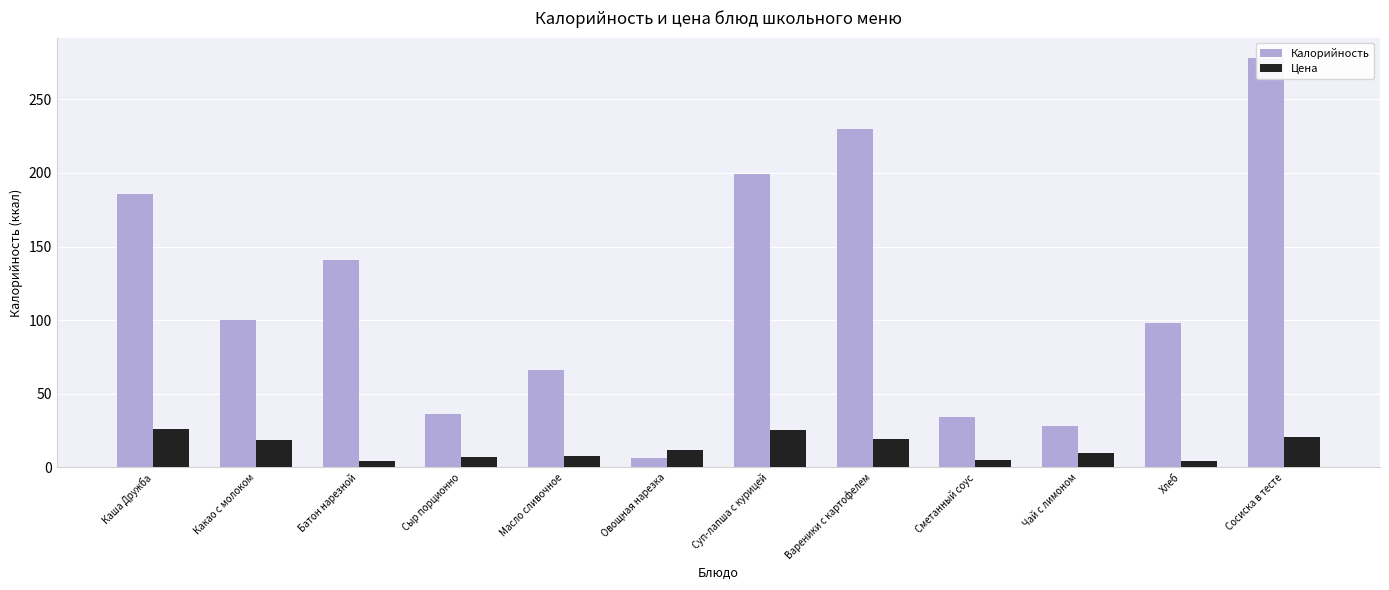

What is the average value of the Калорийность series?

116.8